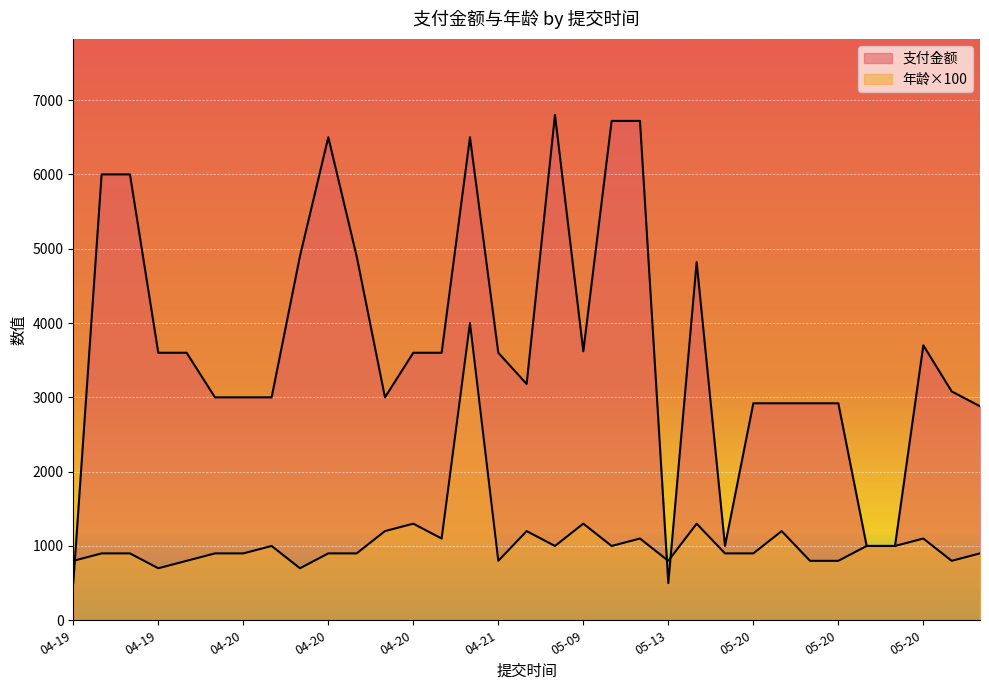

How many lines are shown in the chart?

2